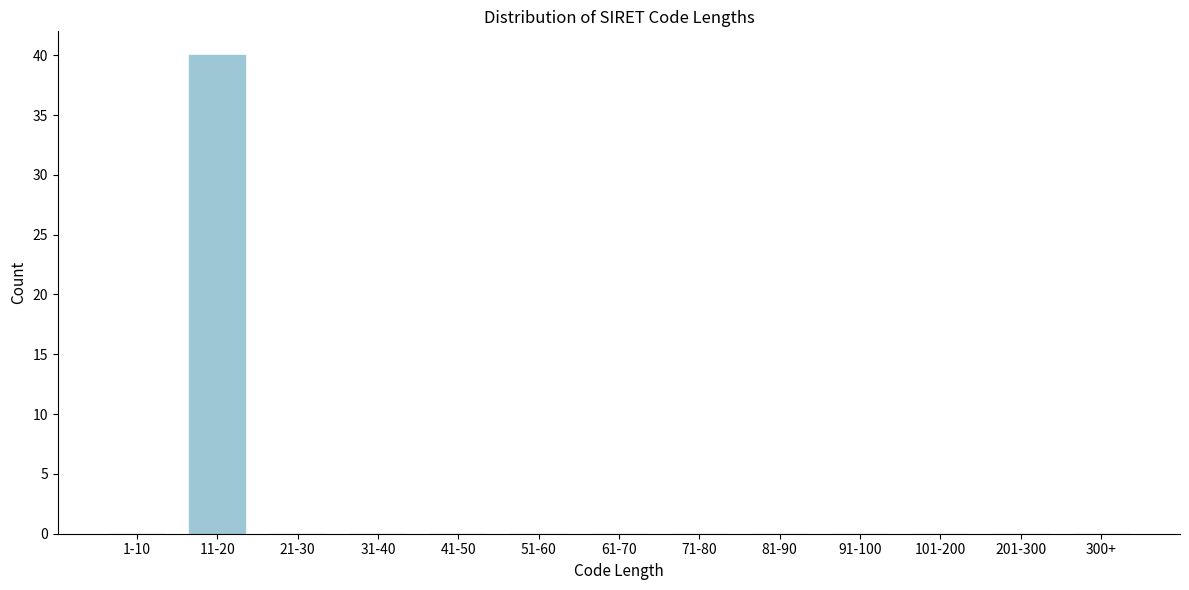

Reading right to left, list all the values displayed in this chart.

300+=0	201-300=0	101-200=0	91-100=0	81-90=0	71-80=0	61-70=0	51-60=0	41-50=0	31-40=0	21-30=0	11-20=40	1-10=0